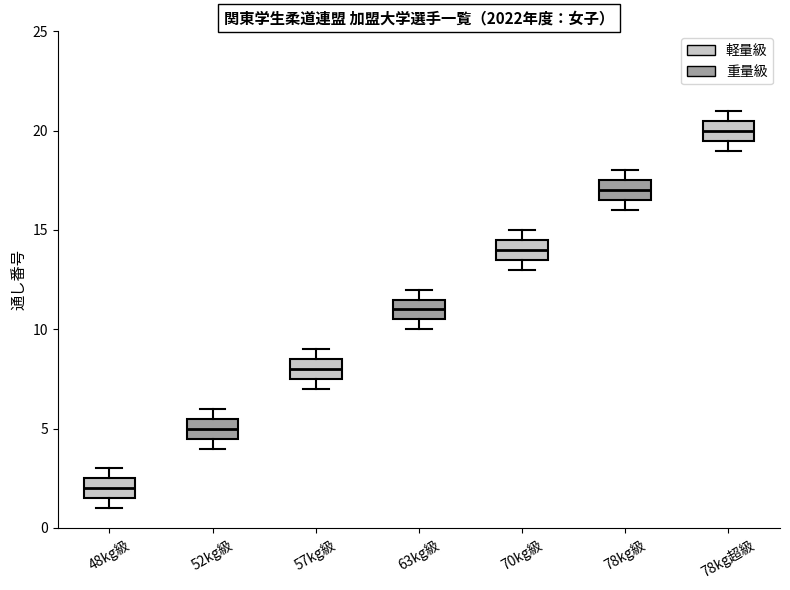

Reading left to right, transcribe this box plot: for each box, give where its median line is, the range the box spans, and where its two whiskers end, as read against the y-axis. The values are not printed on the chart, so give them approximately, as read against the axis.

48kg級: median 2.0, box 1.5 to 2.5, whiskers 1.0 to 3.0
52kg級: median 5.0, box 4.5 to 5.5, whiskers 4.0 to 6.0
57kg級: median 8.0, box 7.5 to 8.5, whiskers 7.0 to 9.0
63kg級: median 11.0, box 10.5 to 11.5, whiskers 10.0 to 12.0
70kg級: median 14.0, box 13.5 to 14.5, whiskers 13.0 to 15.0
78kg級: median 17.0, box 16.5 to 17.5, whiskers 16.0 to 18.0
78kg超級: median 20.0, box 19.5 to 20.5, whiskers 19.0 to 21.0